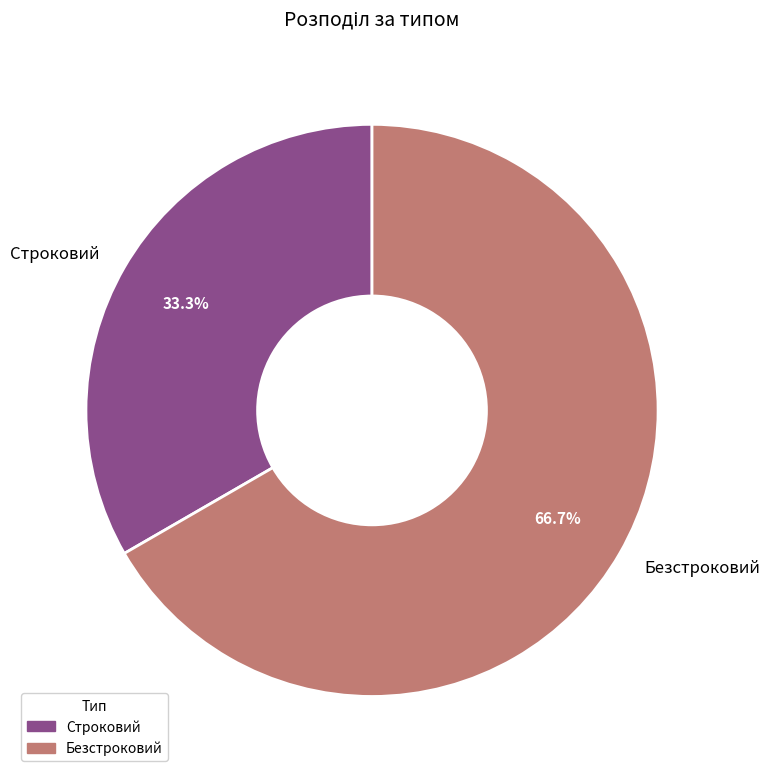

How many segments does this pie chart have?

2